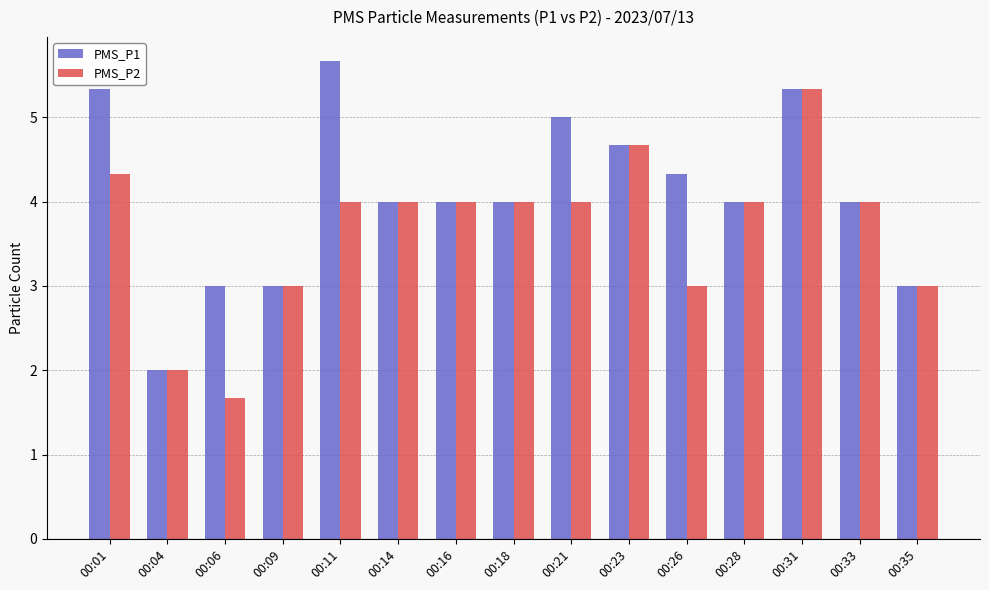

At which label does PMS_P1 first exceed 4?

00:01